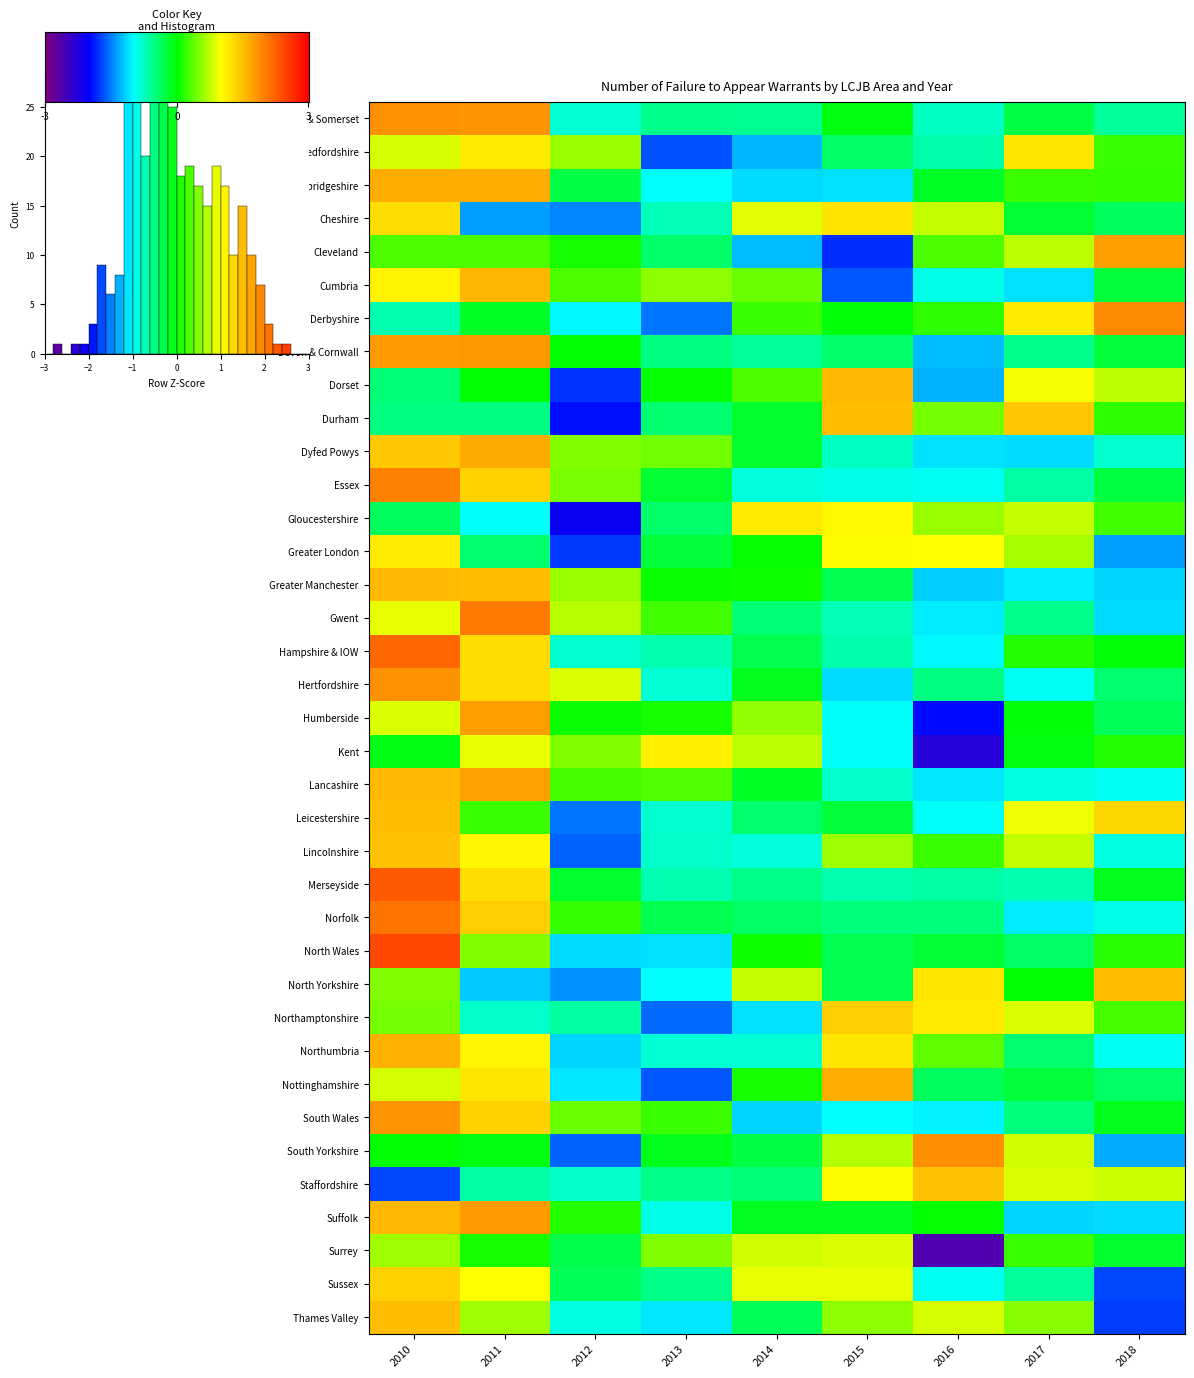

Reading right to left, extract all data points from this chart.

Avon & Somerset: 2018=-0.6	2017=-0.3	2016=-0.8	2015=-0.1	2014=-0.6	2013=-0.5	2012=-0.8	2011=1.8	2010=1.8
Bedfordshire: 2018=0.2	2017=1.2	2016=-0.7	2015=-0.4	2014=-1.3	2013=-1.7	2012=0.6	2011=1.2	2010=0.8
Cambridgeshire: 2018=0.2	2017=0.2	2016=-0.1	2015=-1.1	2014=-1.1	2013=-1.0	2012=-0.3	2011=1.6	2010=1.6
Cheshire: 2018=-0.4	2017=-0.2	2016=0.8	2015=1.2	2014=0.9	2013=-0.7	2012=-1.5	2011=-1.4	2010=1.2
Cleveland: 2018=1.8	2017=0.7	2016=0.3	2015=-1.8	2014=-1.3	2013=-0.4	2012=0.1	2011=0.3	2010=0.3
Cumbria: 2018=-0.2	2017=-1.1	2016=-0.9	2015=-1.7	2014=0.4	2013=0.5	2012=0.3	2011=1.5	2010=1.1
Derbyshire: 2018=1.9	2017=1.2	2016=0.2	2015=-0.0	2014=0.2	2013=-1.5	2012=-1.0	2011=-0.2	2010=-0.7
Devon & Cornwall: 2018=-0.2	2017=-0.5	2016=-1.3	2015=-0.4	2014=-0.6	2013=-0.5	2012=-0.0	2011=1.8	2010=1.8
Dorset: 2018=0.7	2017=1.0	2016=-1.3	2015=1.5	2014=0.3	2013=0.0	2012=-1.8	2011=-0.0	2010=-0.5
Durham: 2018=0.2	2017=1.4	2016=0.4	2015=1.5	2014=-0.2	2013=-0.4	2012=-1.9	2011=-0.5	2010=-0.5
Dyfed Powys: 2018=-0.8	2017=-1.1	2016=-1.1	2015=-0.8	2014=-0.2	2013=0.4	2012=0.5	2011=1.6	2010=1.4
Essex: 2018=-0.3	2017=-0.6	2016=-1.0	2015=-0.9	2014=-0.9	2013=-0.2	2012=0.5	2011=1.3	2010=2.0
Gloucestershire: 2018=0.2	2017=0.8	2016=0.6	2015=1.0	2014=1.2	2013=-0.4	2012=-2.1	2011=-1.0	2010=-0.4
Greater London: 2018=-1.4	2017=0.6	2016=1.0	2015=1.0	2014=0.0	2013=-0.2	2012=-1.8	2011=-0.4	2010=1.1
Greater Manchester: 2018=-1.2	2017=-1.1	2016=-1.2	2015=-0.3	2014=0.1	2013=0.0	2012=0.6	2011=1.5	2010=1.5
Gwent: 2018=-1.1	2017=-0.5	2016=-1.1	2015=-0.7	2014=-0.5	2013=0.3	2012=0.7	2011=2.0	2010=0.9
Hampshire & IOW: 2018=-0.0	2017=0.1	2016=-1.0	2015=-0.7	2014=-0.3	2013=-0.7	2012=-0.8	2011=1.3	2010=2.2
Hertfordshire: 2018=-0.4	2017=-0.9	2016=-0.5	2015=-1.1	2014=-0.1	2013=-0.8	2012=0.9	2011=1.3	2010=1.8
Humberside: 2018=-0.3	2017=-0.0	2016=-1.9	2015=-1.0	2014=0.6	2013=0.1	2012=0.0	2011=1.8	2010=0.9
Kent: 2018=0.1	2017=-0.1	2016=-2.3	2015=-1.0	2014=0.7	2013=1.1	2012=0.5	2011=0.9	2010=-0.1
Lancashire: 2018=-1.0	2017=-0.9	2016=-1.1	2015=-0.8	2014=-0.1	2013=0.3	2012=0.3	2011=1.7	2010=1.5
Leicestershire: 2018=1.3	2017=0.9	2016=-1.0	2015=-0.2	2014=-0.4	2013=-0.8	2012=-1.5	2011=0.2	2010=1.5
Lincolnshire: 2018=-0.9	2017=0.8	2016=0.2	2015=0.6	2014=-0.9	2013=-0.8	2012=-1.6	2011=1.1	2010=1.5
Merseyside: 2018=-0.1	2017=-0.7	2016=-0.7	2015=-0.7	2014=-0.5	2013=-0.7	2012=-0.2	2011=1.3	2010=2.3
Norfolk: 2018=-0.9	2017=-1.1	2016=-0.5	2015=-0.5	2014=-0.4	2013=-0.3	2012=0.2	2011=1.4	2010=2.1
North Wales: 2018=0.2	2017=-0.4	2016=-0.2	2015=-0.3	2014=0.0	2013=-1.1	2012=-1.1	2011=0.5	2010=2.4
North Yorkshire: 2018=1.5	2017=-0.0	2016=1.2	2015=-0.3	2014=0.8	2013=-1.0	2012=-1.4	2011=-1.2	2010=0.5
Northamptonshire: 2018=0.3	2017=0.9	2016=1.2	2015=1.4	2014=-1.1	2013=-1.6	2012=-0.6	2011=-0.8	2010=0.5
Northumbria: 2018=-0.9	2017=-0.4	2016=0.4	2015=1.2	2014=-0.8	2013=-0.8	2012=-1.2	2011=1.1	2010=1.6
Nottinghamshire: 2018=-0.4	2017=-0.2	2016=-0.4	2015=1.6	2014=0.1	2013=-1.6	2012=-1.1	2011=1.2	2010=0.8
South Wales: 2018=-0.1	2017=-0.5	2016=-1.0	2015=-1.0	2014=-1.2	2013=0.2	2012=0.4	2011=1.3	2010=1.8
South Yorkshire: 2018=-1.3	2017=0.8	2016=1.9	2015=0.7	2014=-0.3	2013=-0.1	2012=-1.6	2011=-0.1	2010=-0.0
Staffordshire: 2018=0.8	2017=0.9	2016=1.5	2015=1.0	2014=-0.5	2013=-0.5	2012=-0.8	2011=-0.6	2010=-1.7
Suffolk: 2018=-1.1	2017=-1.2	2016=0.0	2015=-0.1	2014=-0.1	2013=-0.9	2012=0.1	2011=1.8	2010=1.5
Surrey: 2018=-0.2	2017=0.2	2016=-2.6	2015=0.8	2014=0.8	2013=0.5	2012=-0.3	2011=0.1	2010=0.6
Sussex: 2018=-1.7	2017=-0.6	2016=-0.9	2015=0.9	2014=0.9	2013=-0.5	2012=-0.3	2011=1.0	2010=1.3
Thames Valley: 2018=-1.7	2017=0.5	2016=0.8	2015=0.6	2014=-0.3	2013=-1.1	2012=-0.9	2011=0.6	2010=1.5